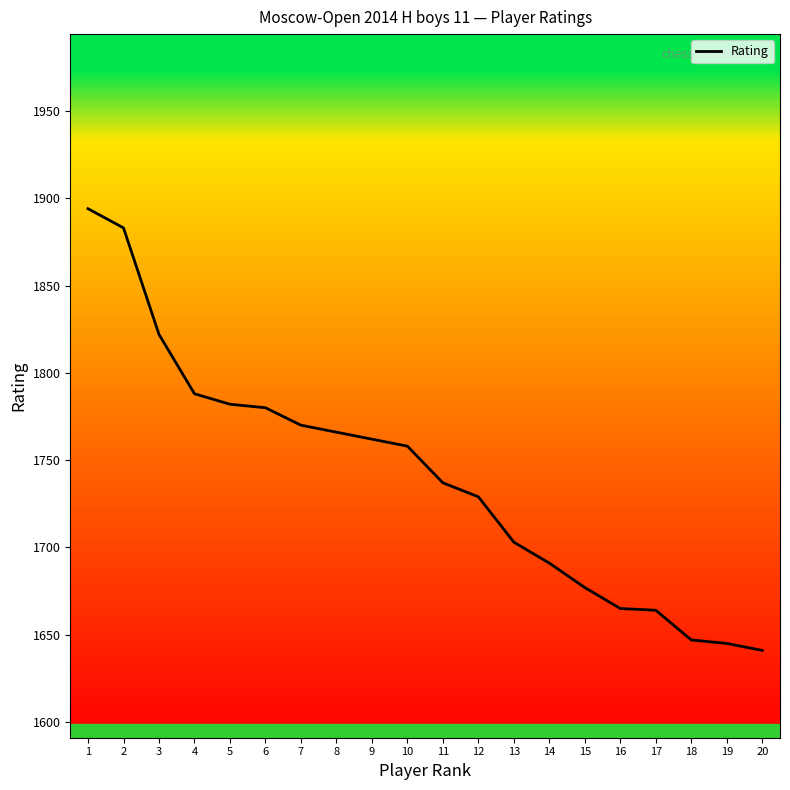

What is the difference between the maximum and minimum values?

253